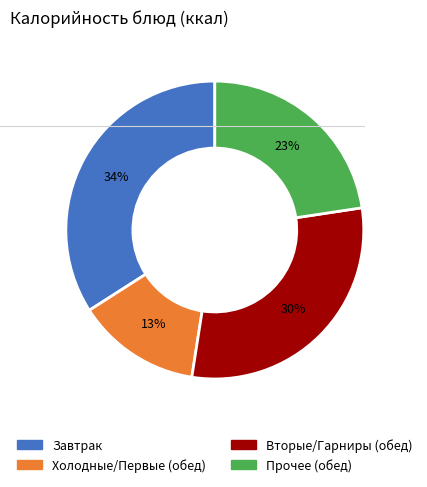

How many slices are in this pie chart?

4